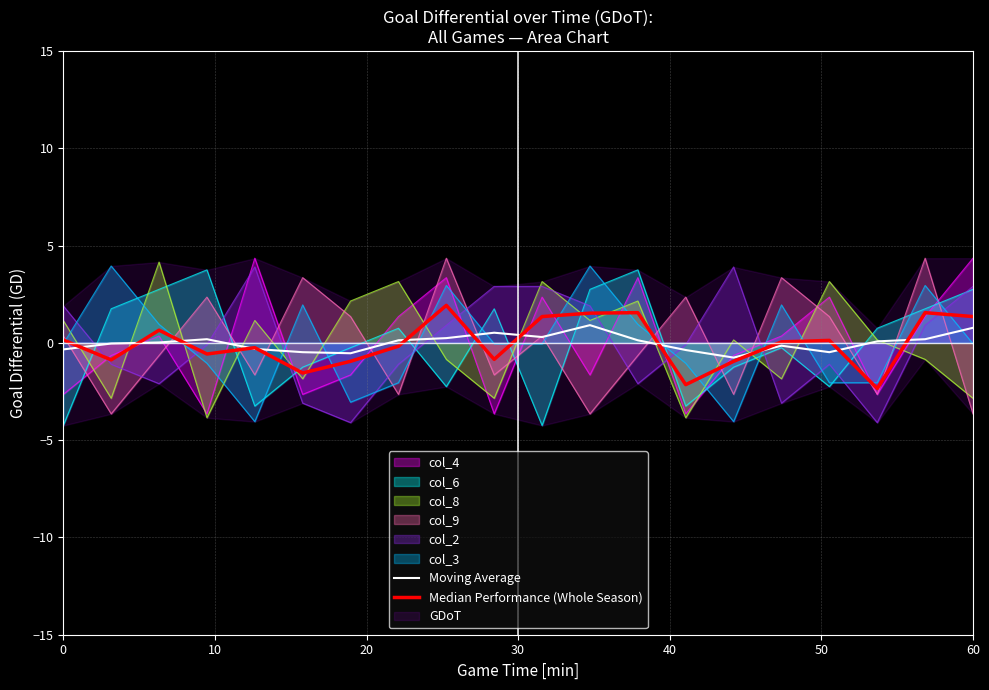

In Moving Average, how many points are higher than both neighbors (excluding endpoints)?

4